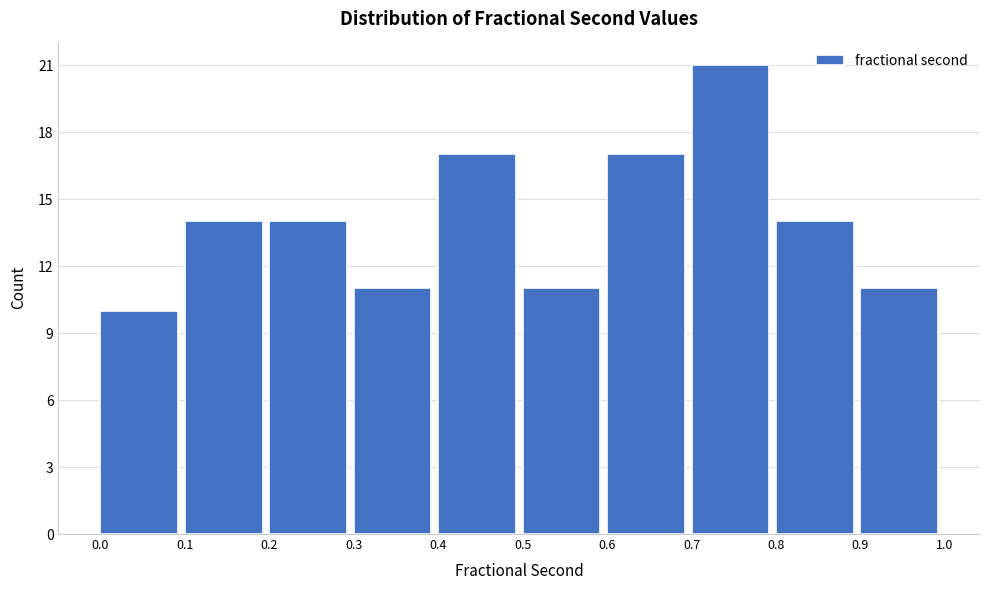

Reading left to right, list every bar in this chart as the range it spans on the x-axis followed by its height. The values are not printed on the chart, so give them approximately, as read against the axis.

0.0 to 0.1: 10
0.1 to 0.2: 14
0.2 to 0.3: 14
0.3 to 0.4: 11
0.4 to 0.5: 17
0.5 to 0.6: 11
0.6 to 0.7: 17
0.7 to 0.8: 21
0.8 to 0.9: 14
0.9 to 1.0: 11